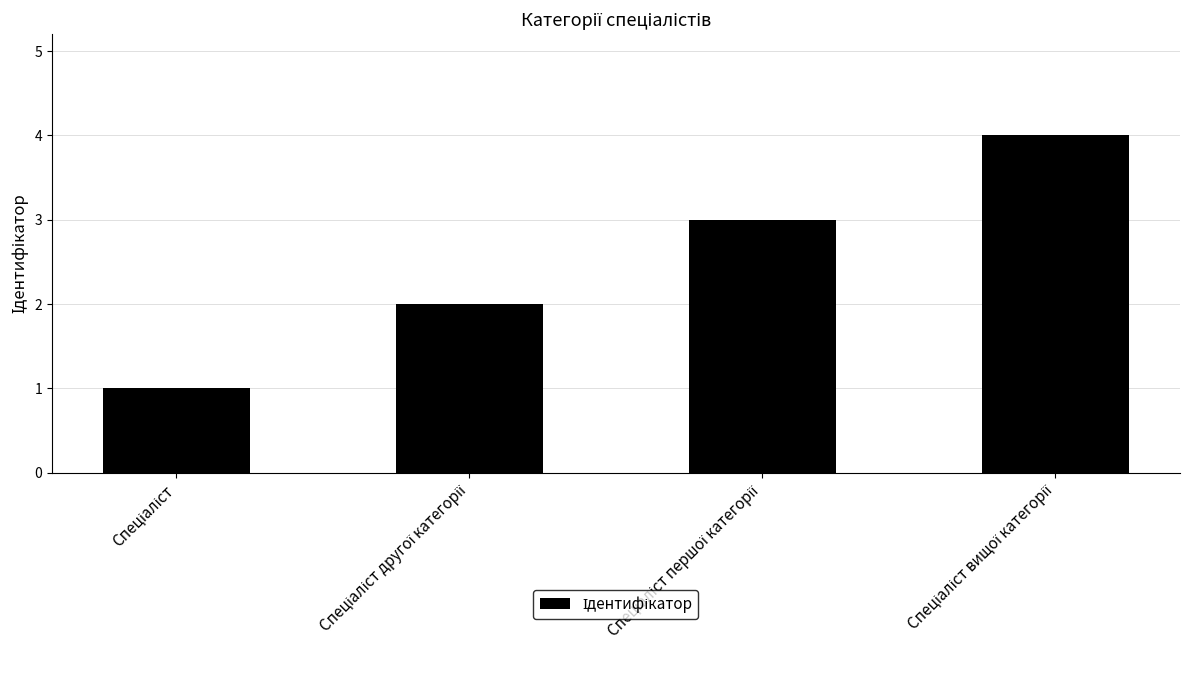

What is the sum of all values?

10